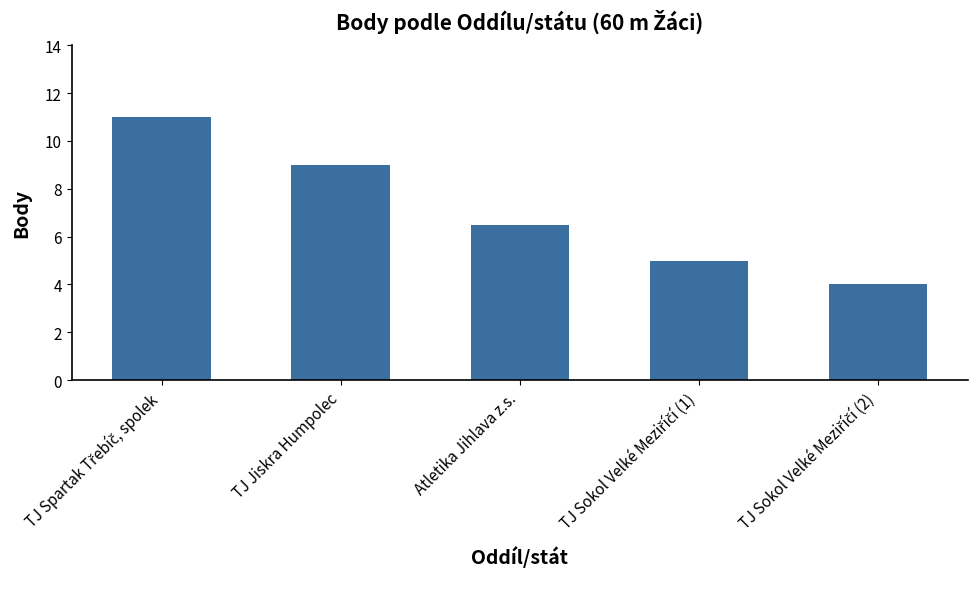

What is the sum of the values at TJ Jiskra Humpolec and Atletika Jihlava z.s.?

15.5